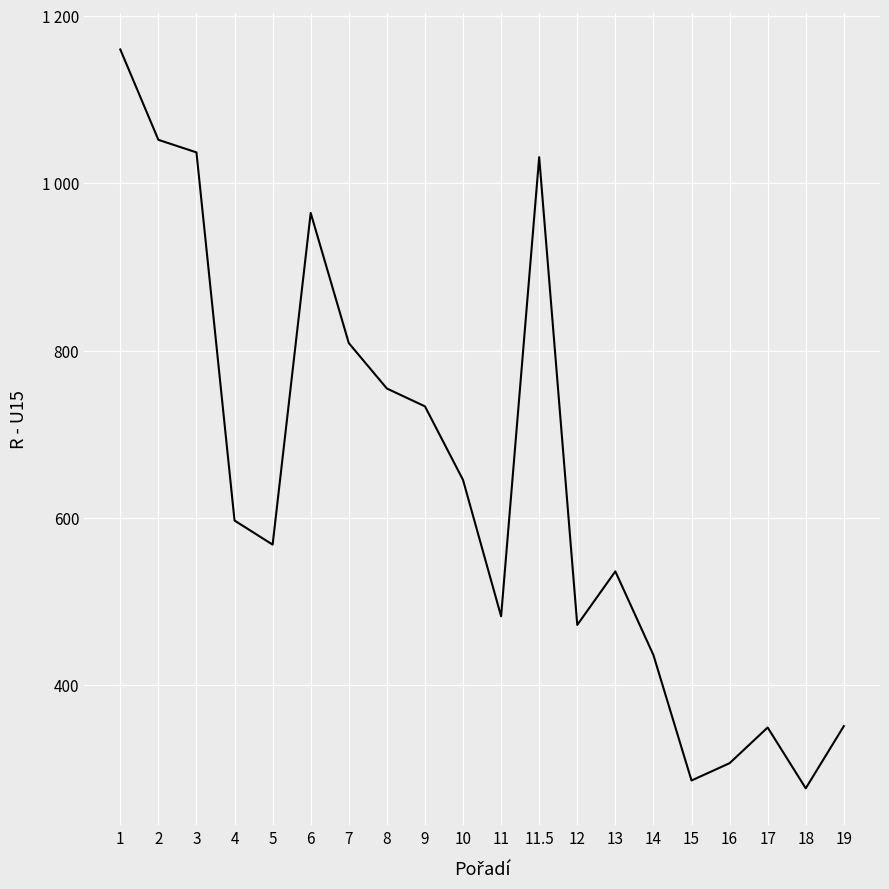

Does the chart have visible grid lines?

Yes